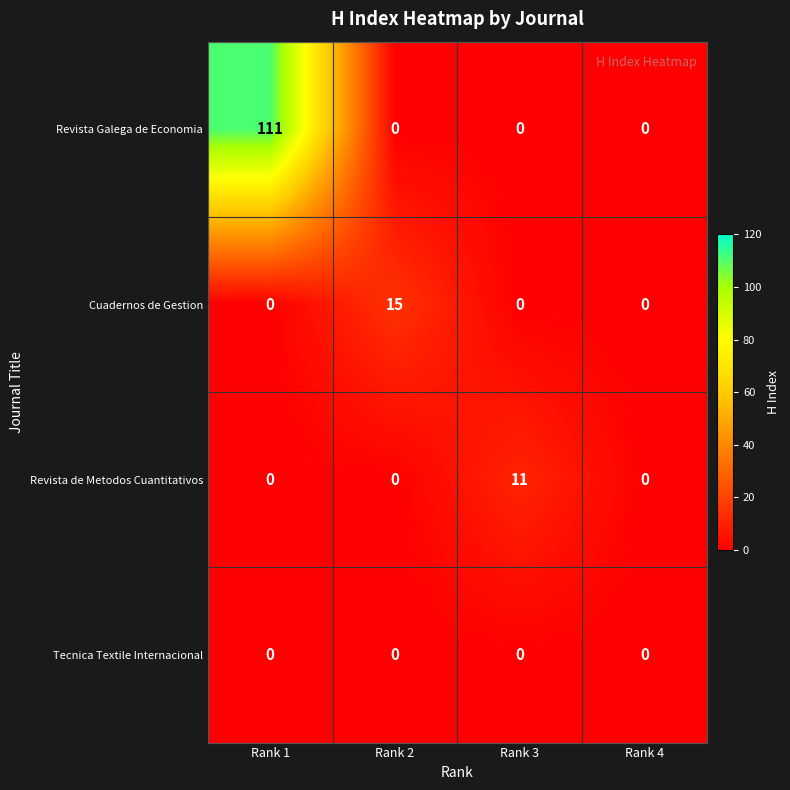

What is the average value of the Revista de Metodos Cuantitativos series?

3